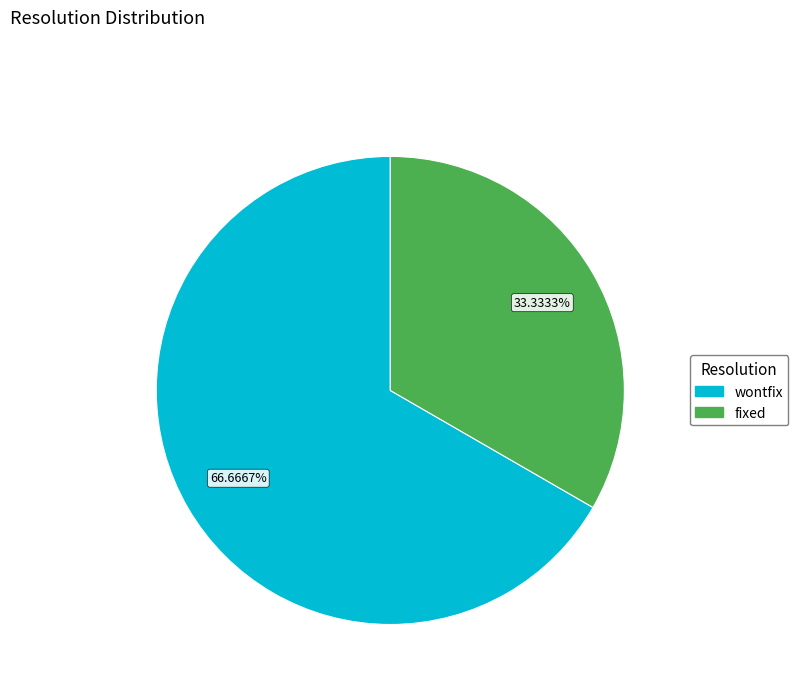

Combined, do fixed and wontfix account for over 50%?

Yes